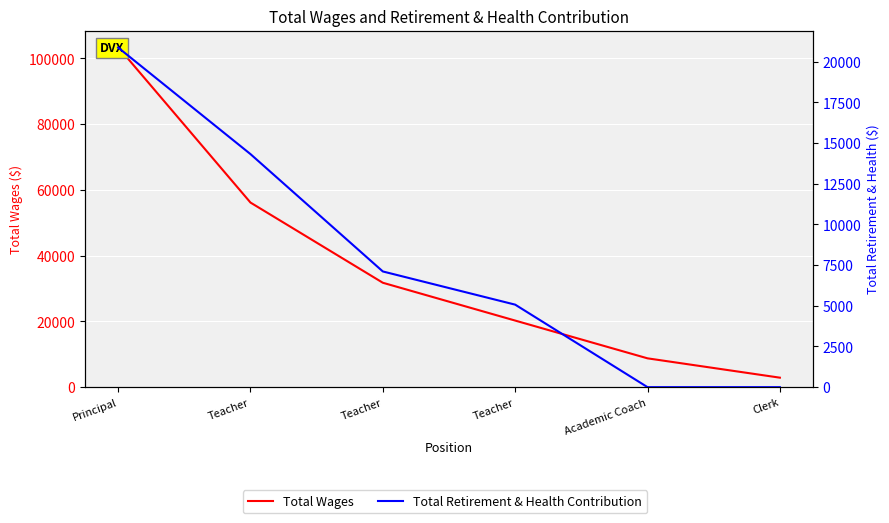

What is the total value across all series at Clerk?

2885